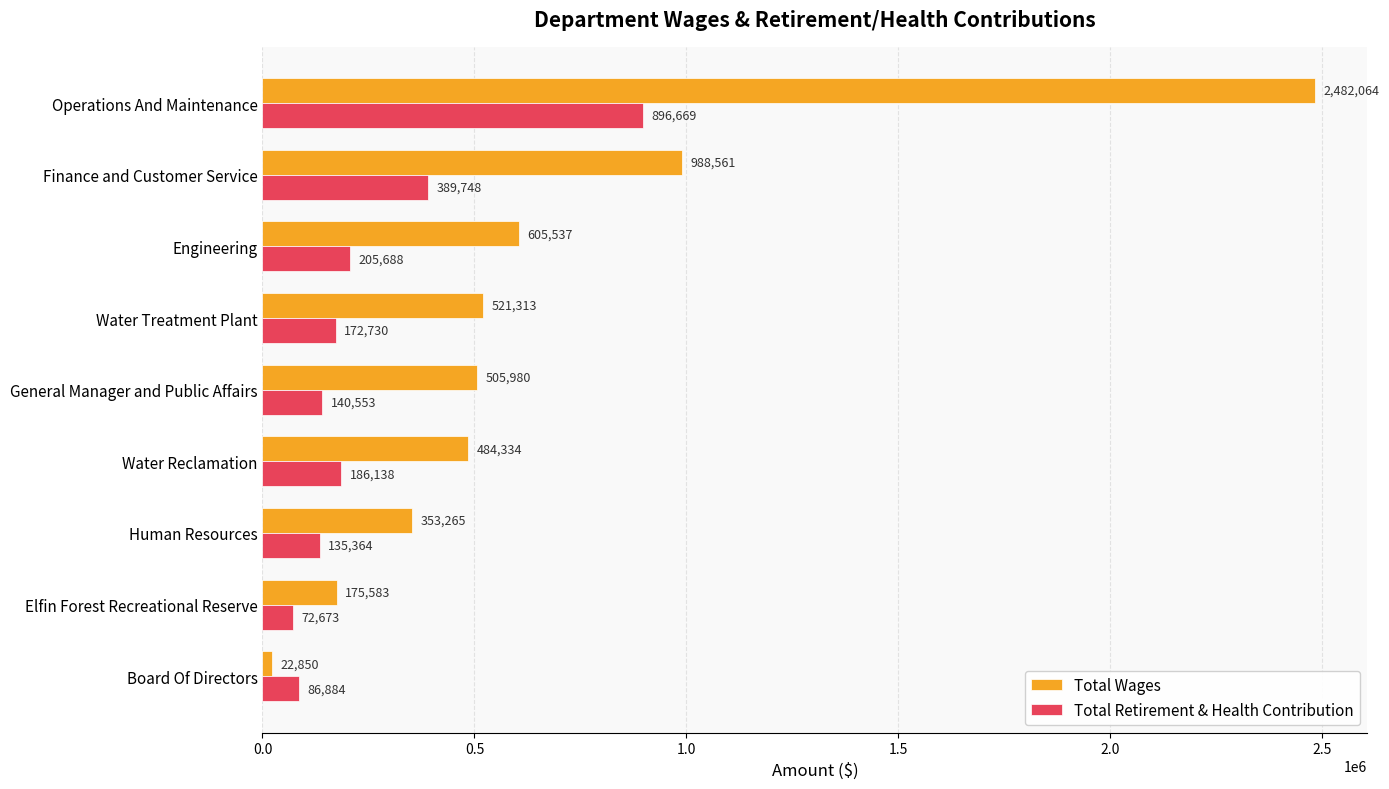

List the series in order of their peak value, lowest first.

Total Retirement & Health Contribution, Total Wages